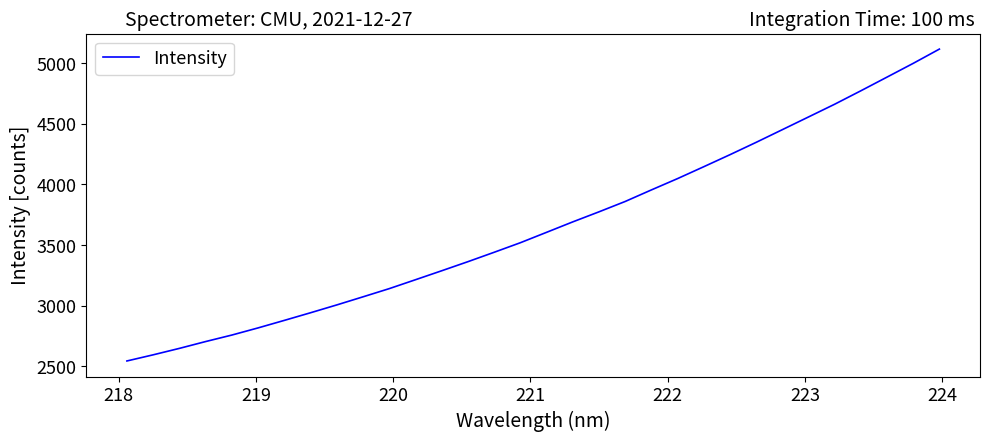

What is the greatest value displayed?

5116.6